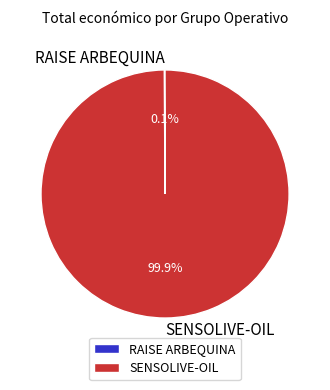

Which slice represents more than half of the pie?

SENSOLIVE-OIL